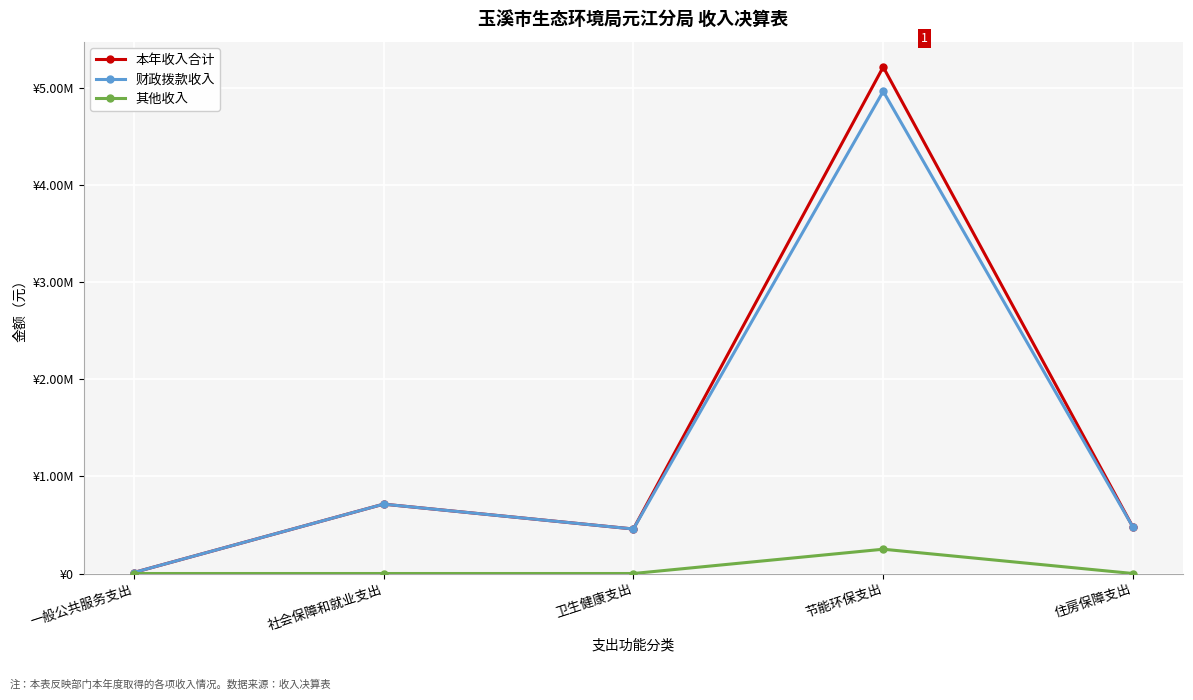

Between 节能环保支出 and 住房保障支出, which series saw the biggest shift?

本年收入合计